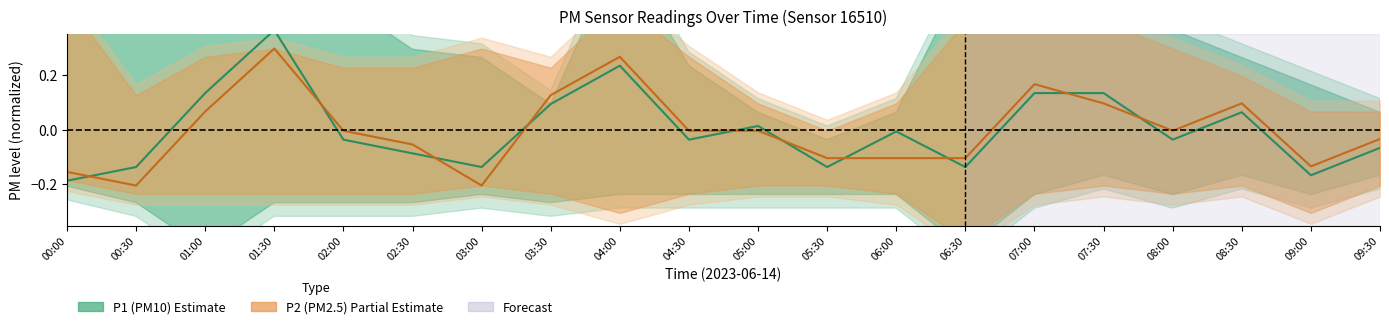

Rank the series at 04:00 from lowest to highest value.

P1 center, P2 center